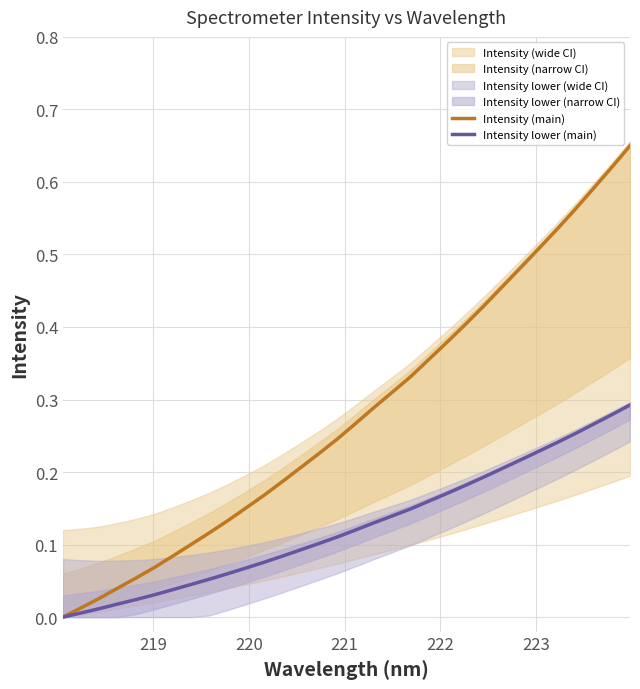

What is the average value of the Intensity (main) series?

0.3